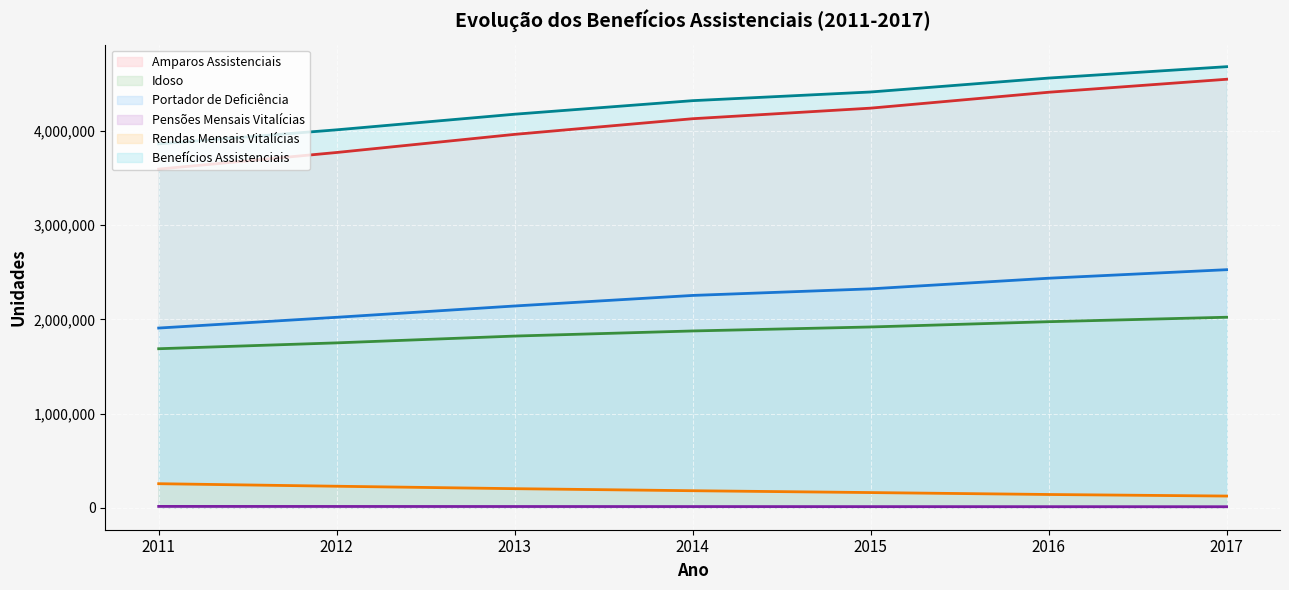

What is the minimum value for Idoso?

1687826